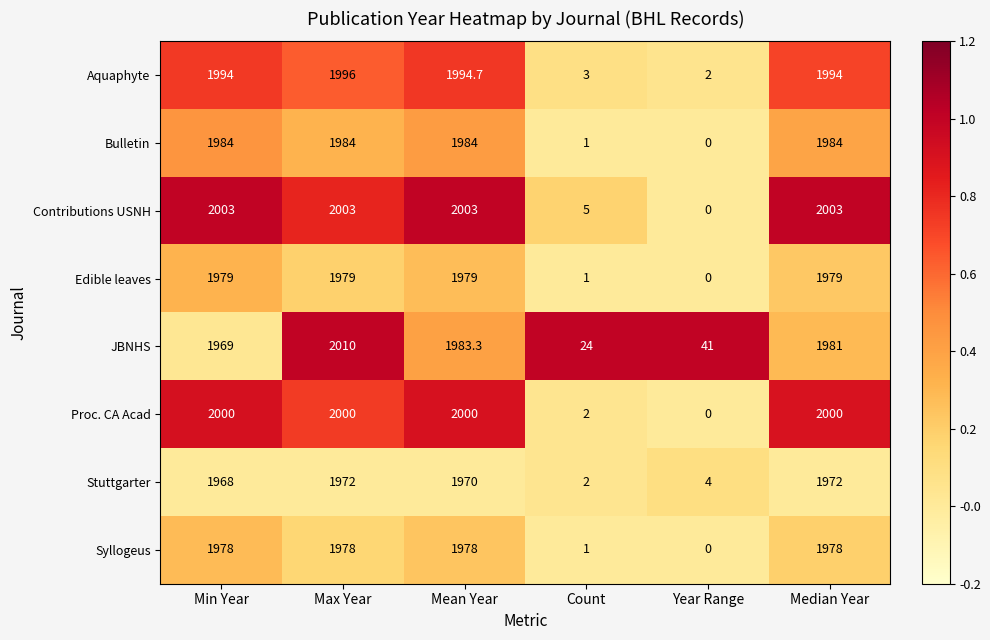

What is the total value across all series at Min Year?

15875.0